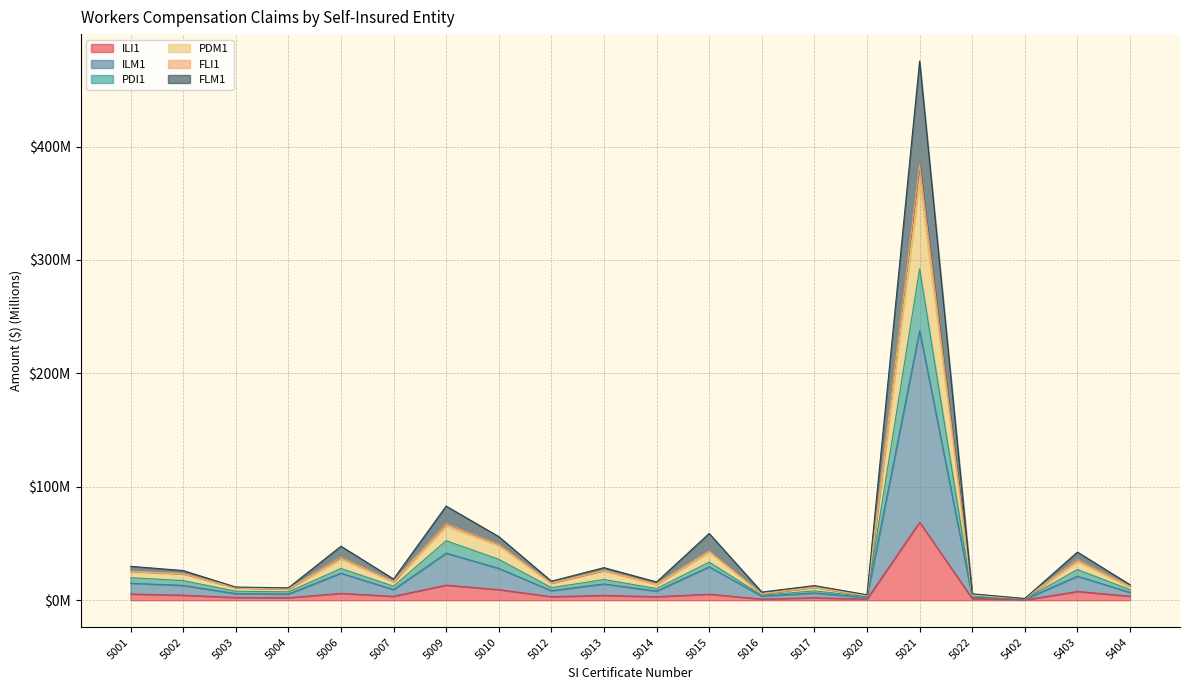

How many lines are shown in the chart?

6